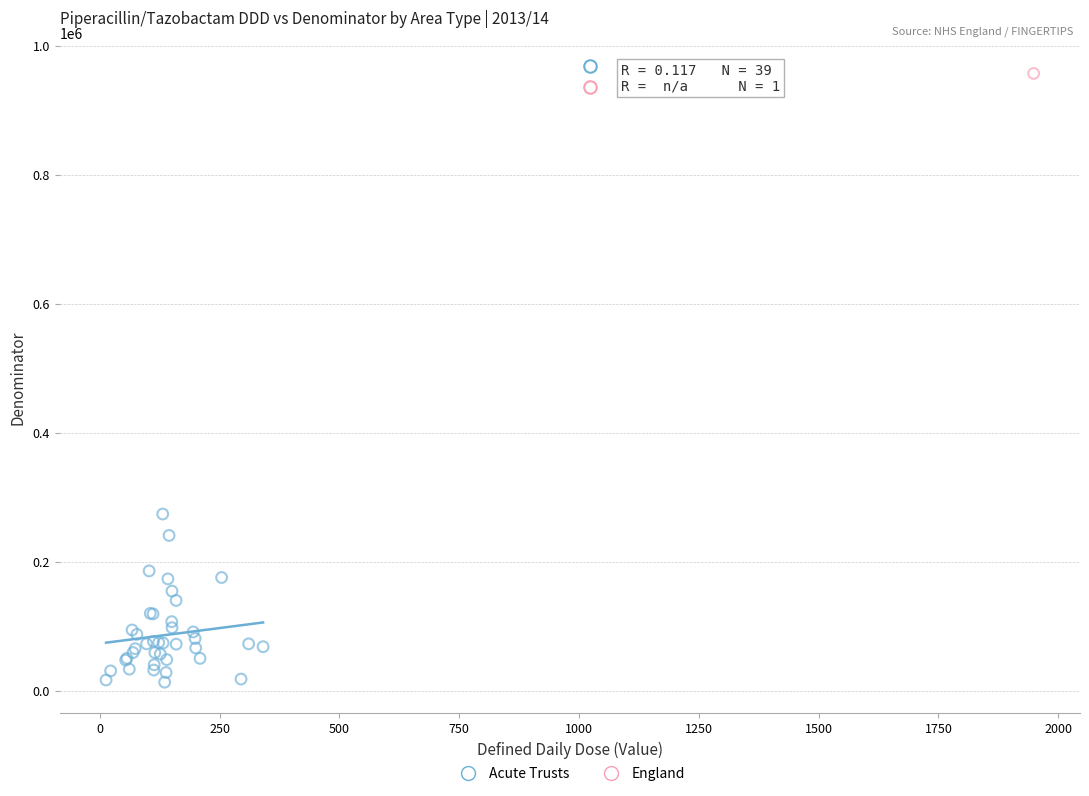

What are all the series names shown in the legend?

Acute Trusts, England